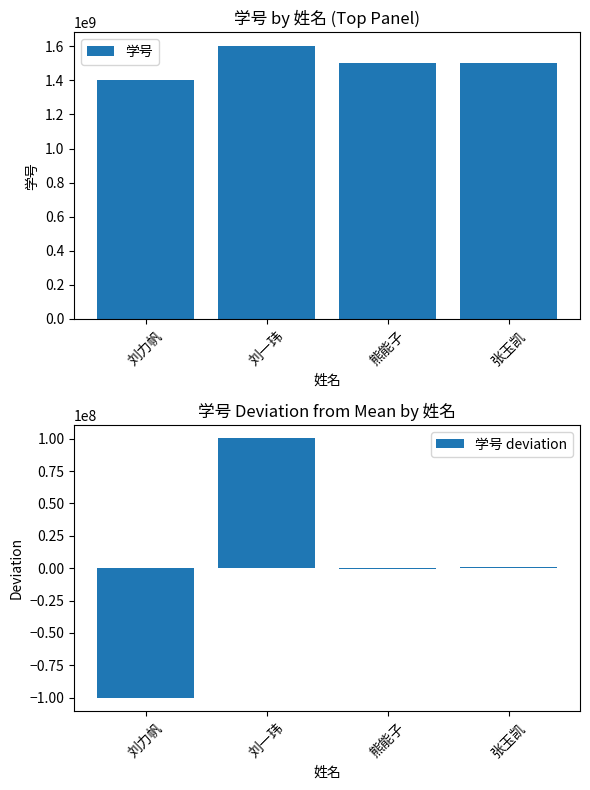

What is the approximate value of 学号 at 张玉凯?

1501111009